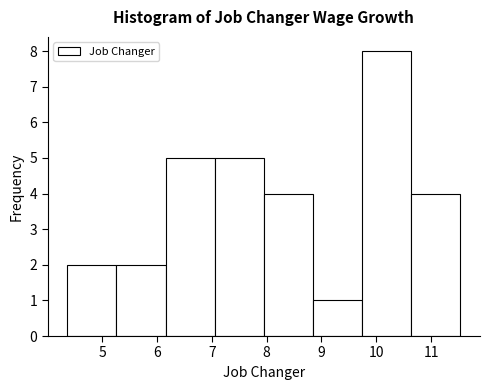

What is the height of the bar covering 7.1 to 7.9 on the x-axis? Neither the bar edges nor the heights are printed on the chart, so give them approximately, as read against the axes.

5